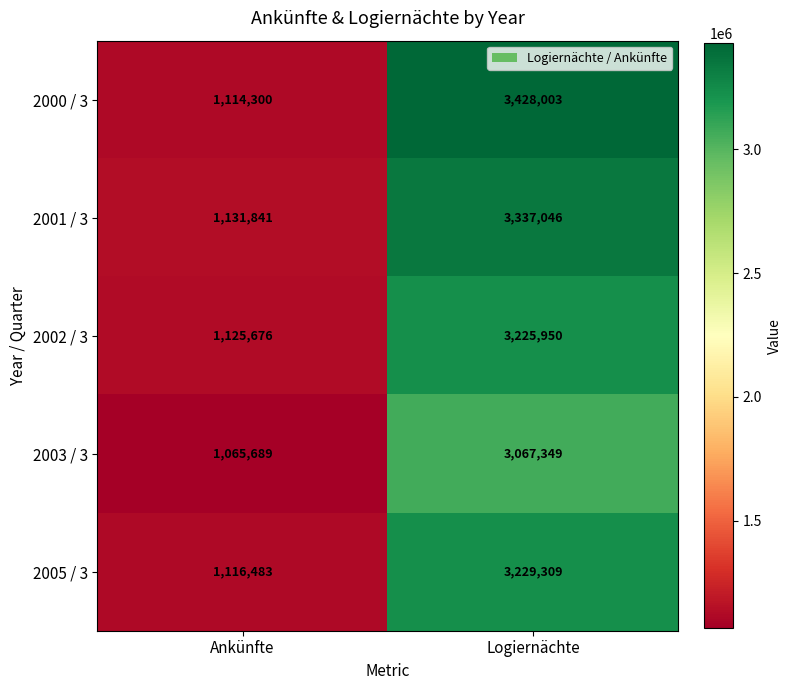

What is the spread (max minus min) of values at Logiernächte?

360654